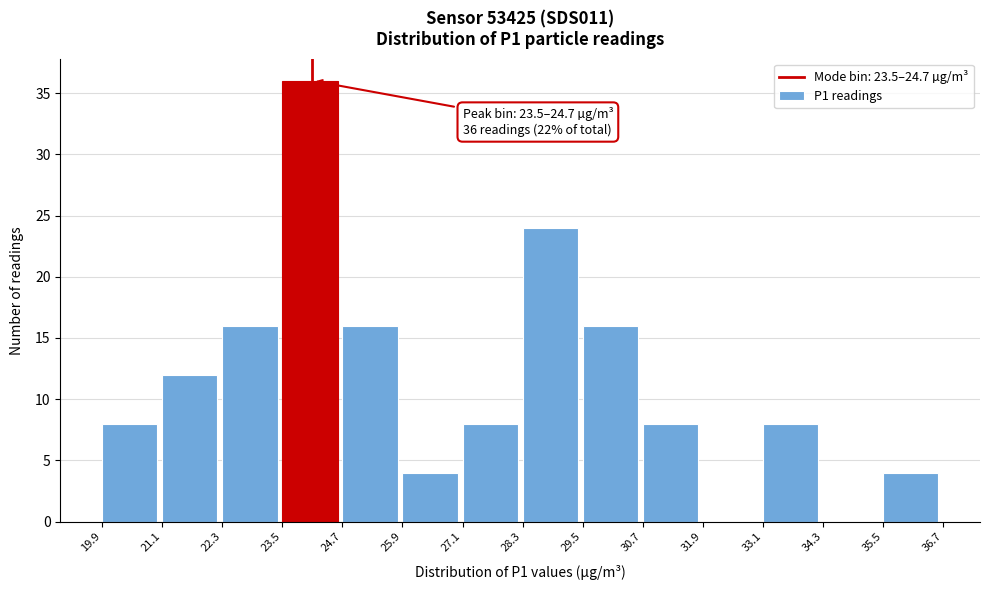

Which range on the x-axis has the tallest bar?

23.5 to 24.7